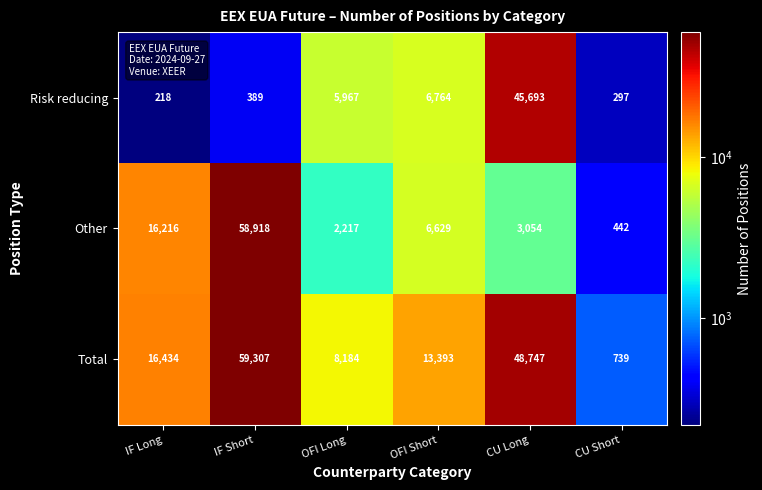

Rank the categories by Other value from lowest to highest.

CU Short, OFI Long, CU Long, OFI Short, IF Long, IF Short